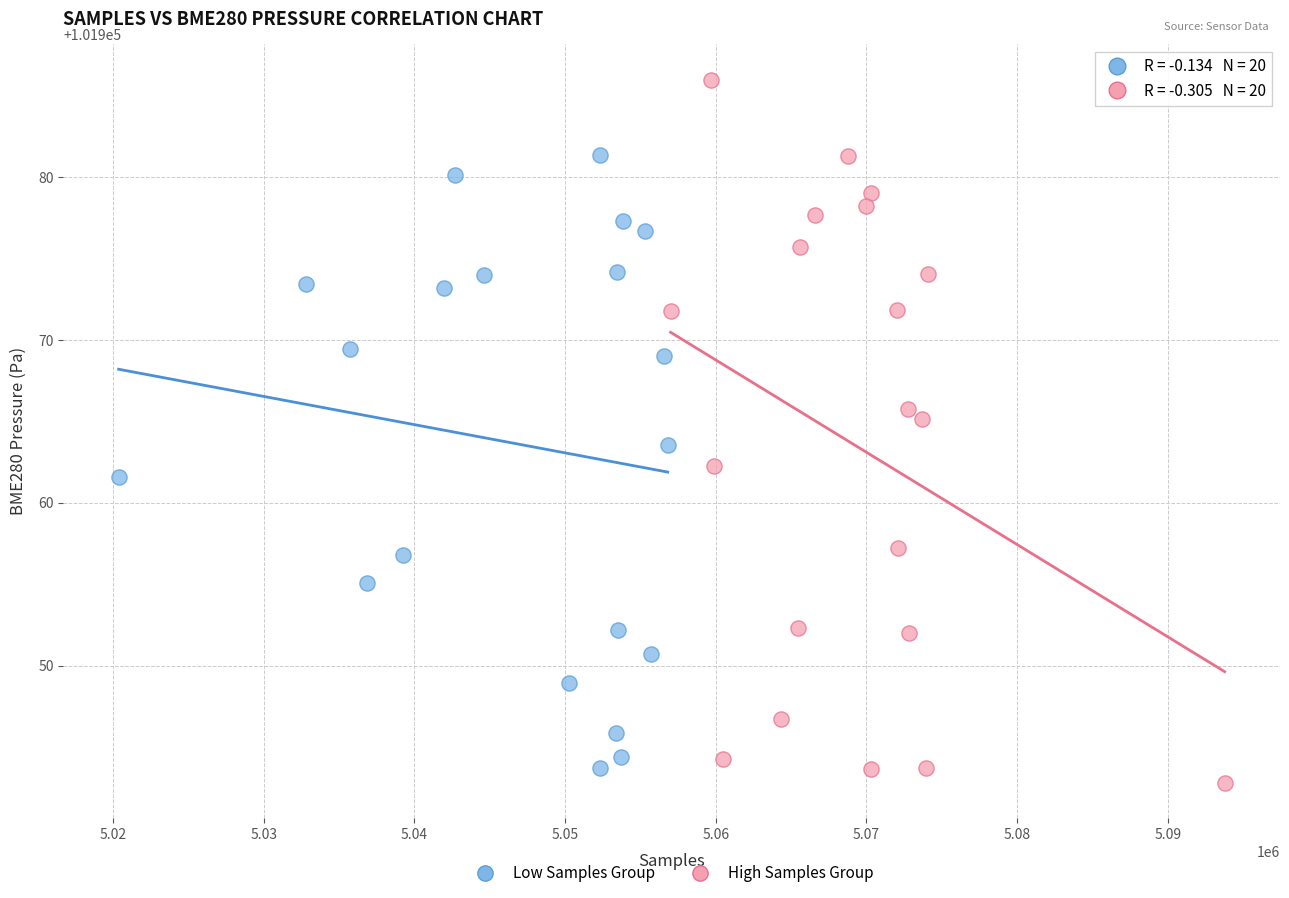

Which series has the largest Y range (max minus min)?

High Samples Group